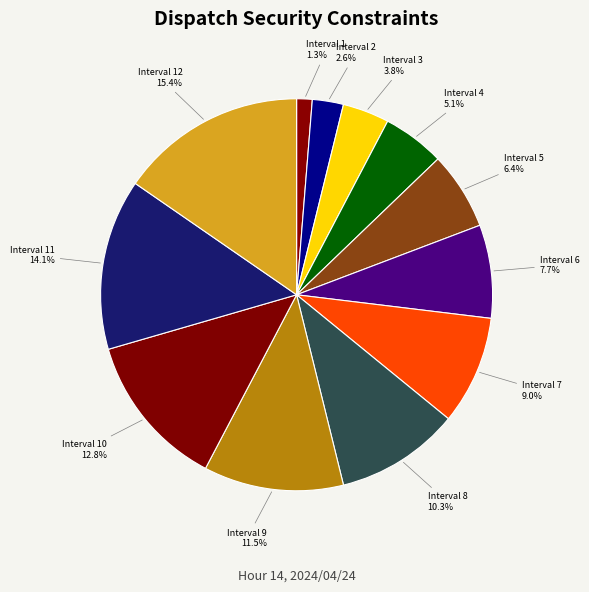

To the nearest percent, what portion does Interval 5 represent?

6%